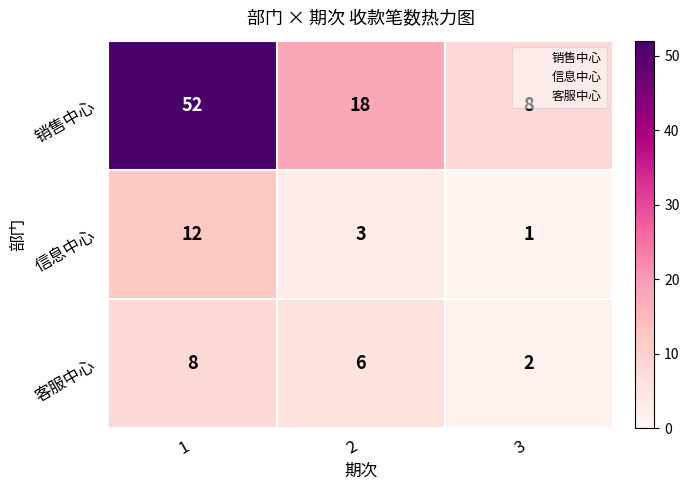

What is the maximum value for 销售中心?

52